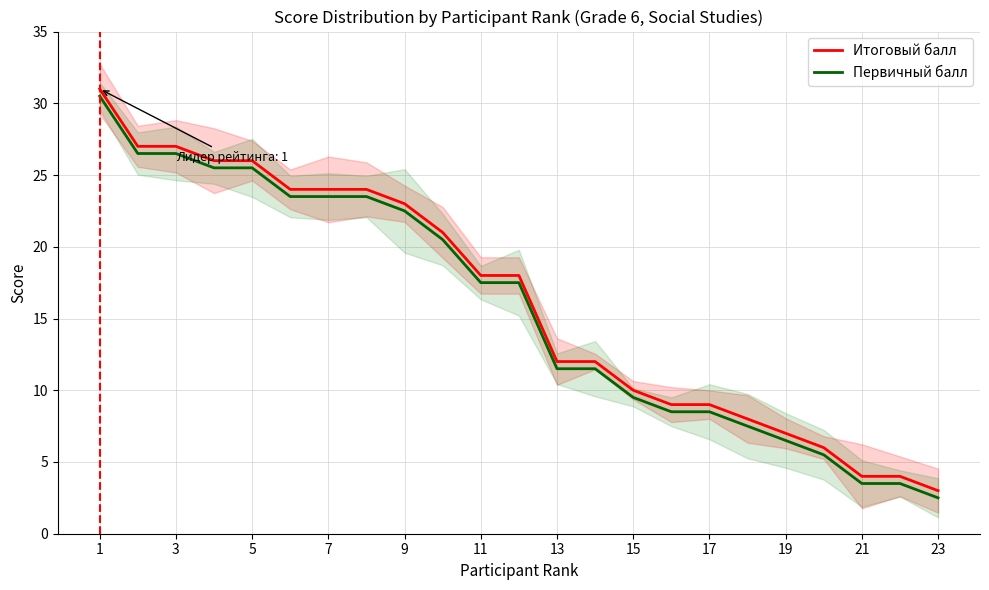

What is the maximum value for Первичный балл?

30.5